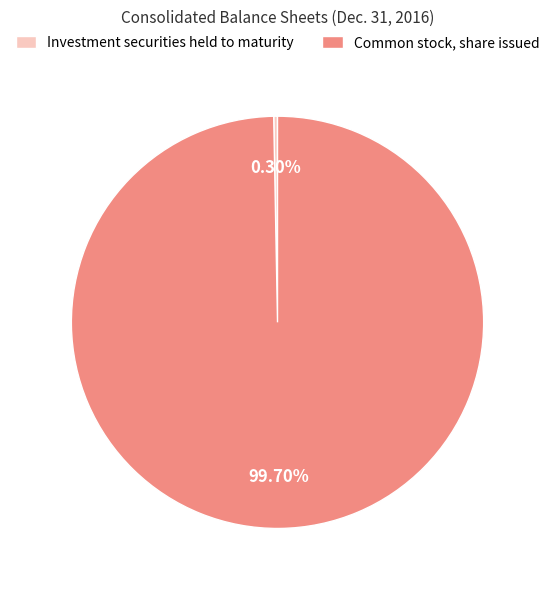

What portion of the pie excludes Investment securities held to maturity?

99.7%